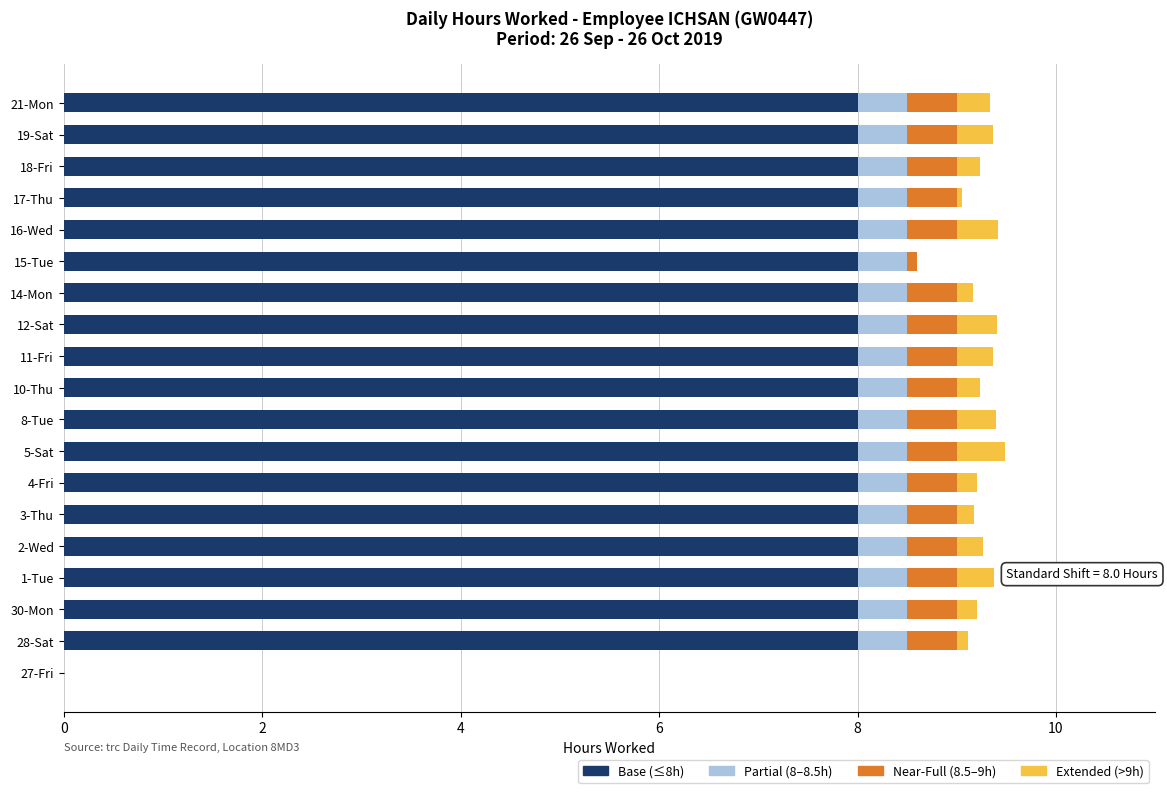

True or false: Base (≤8h) has a value of 5.1 at 16-Wed.

False